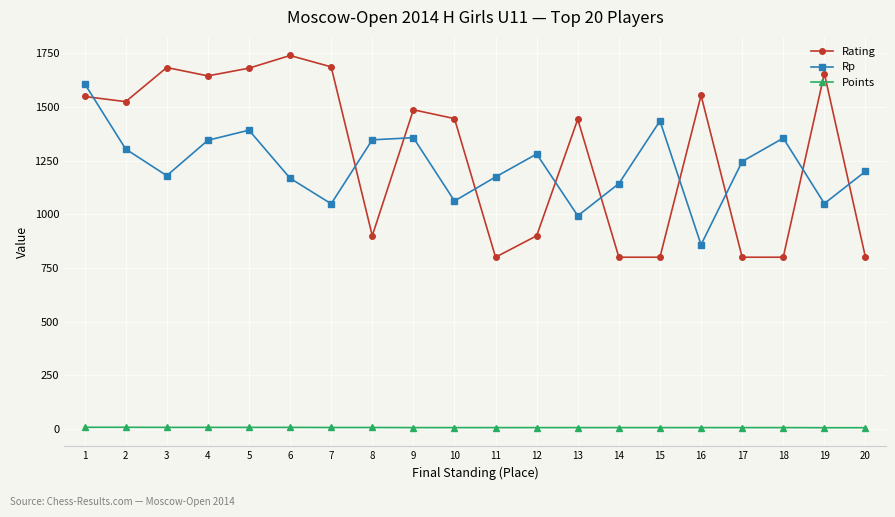

Rank the series by their maximum value, from lowest to highest.

Points, Rp, Rating